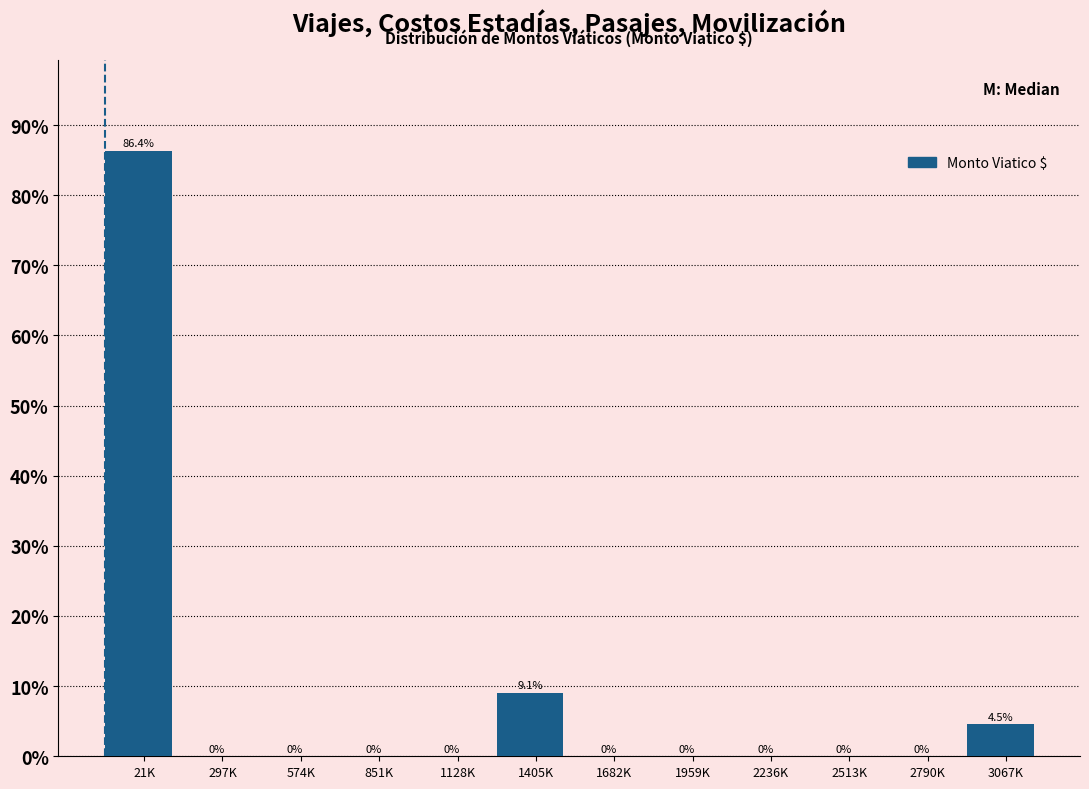

Reading left to right, list all the values displayed in this chart.

21K=86.4	297K=0.0	574K=0.0	851K=0.0	1128K=0.0	1405K=9.1	1682K=0.0	1959K=0.0	2236K=0.0	2513K=0.0	2790K=0.0	3067K=4.5